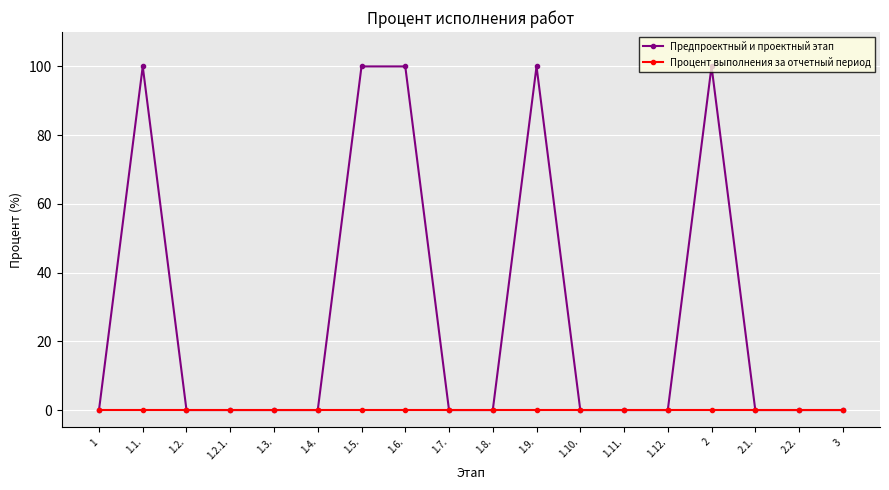

Does the chart have visible grid lines?

Yes